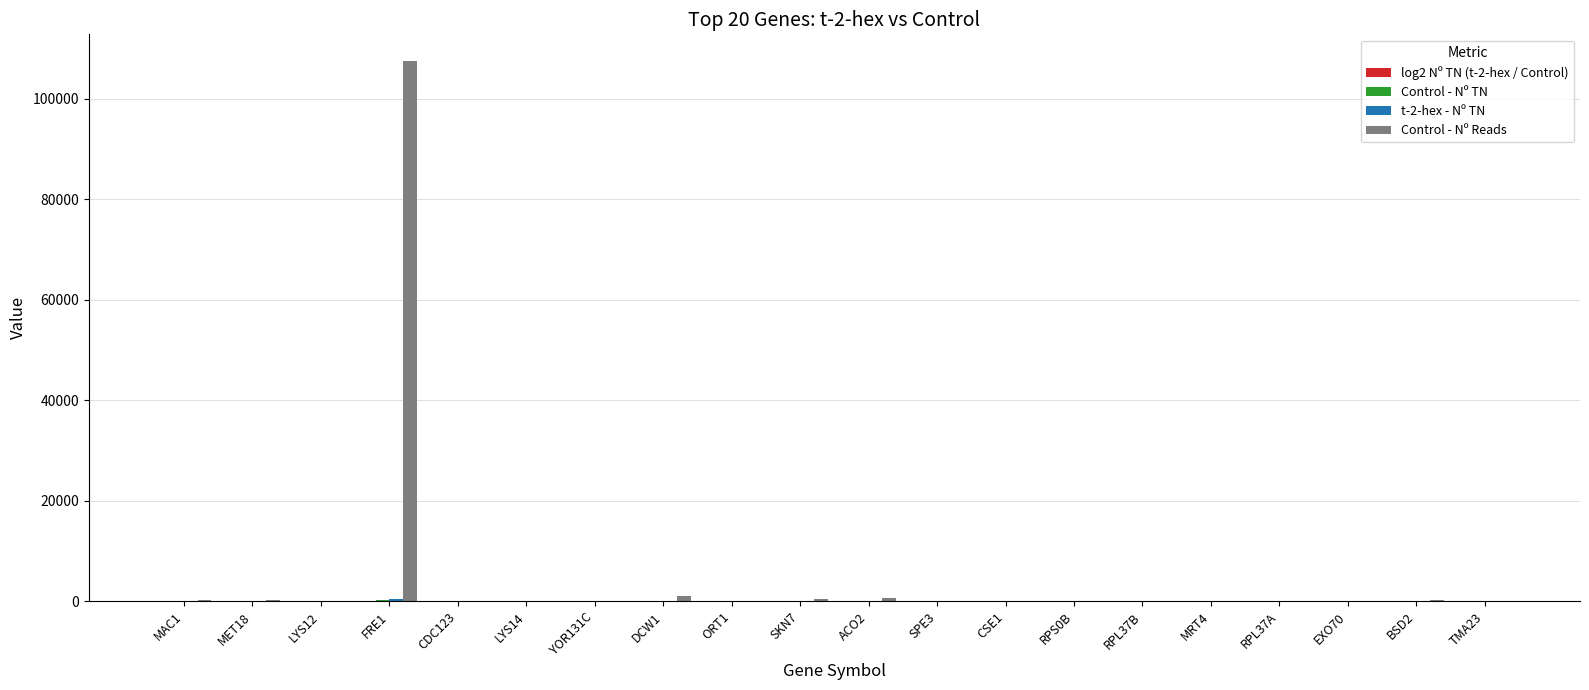

Which series has the largest total across all categories?

Control - Nº Reads